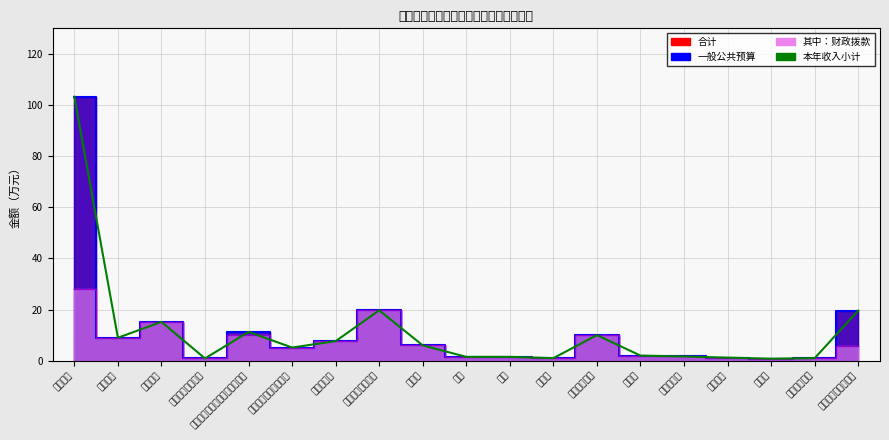

Where does the 其中：财政拨款 series first go above 5?

基本工资